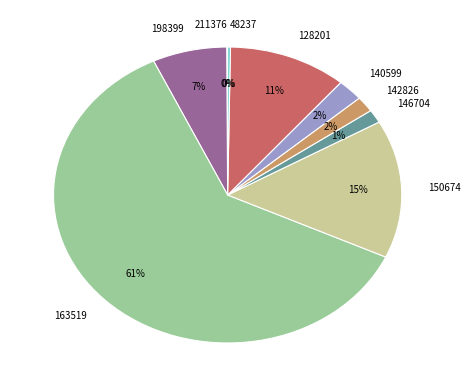

True or false: 163519 accounts for 61% of the total.

True